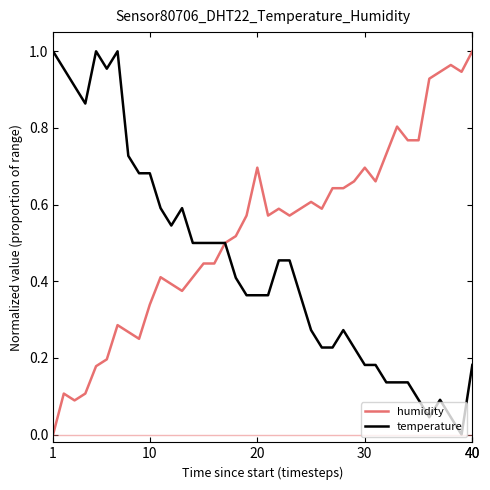

Rank the series by their average value, from lowest to highest.

temperature, humidity